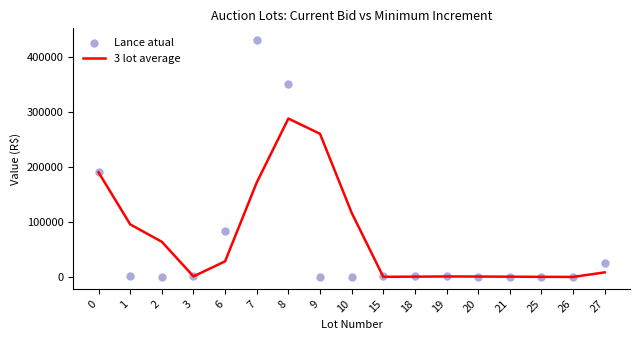

Is the value of 3 lot average at 3 greater than the value of Lance atual at 1?

Yes